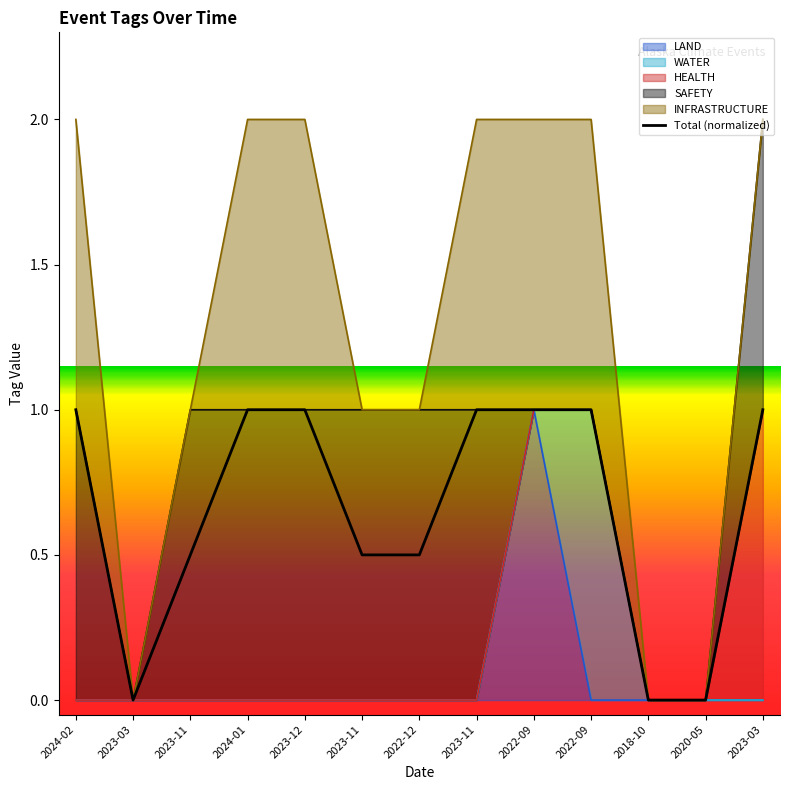

How many data points are less than 1?

6